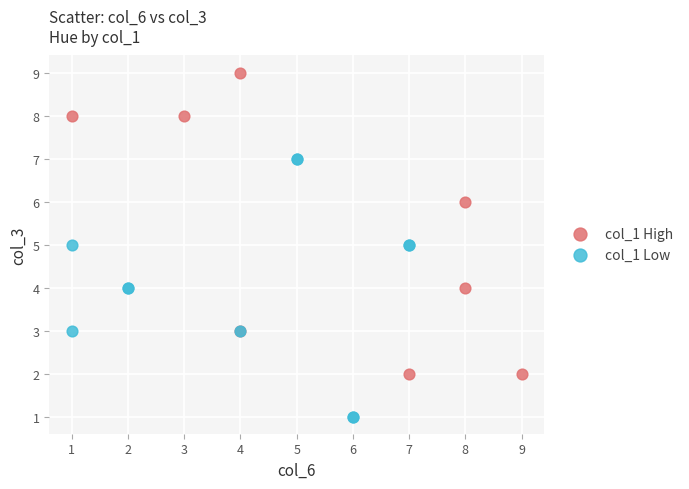

Which series has the largest Y range (max minus min)?

col_1 High